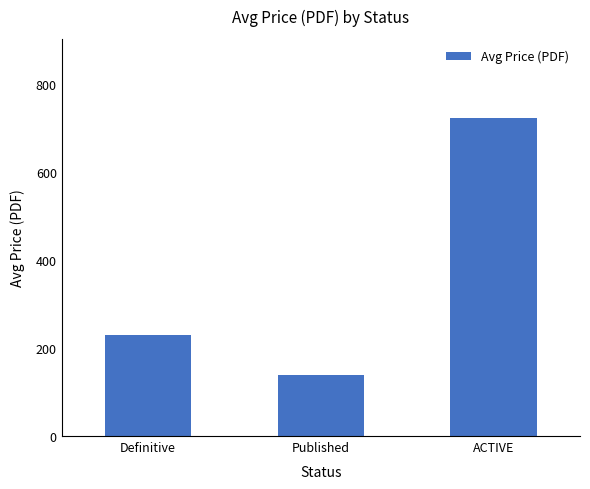

The chart shows a value of 229.8 at Definitive. True or false?

True